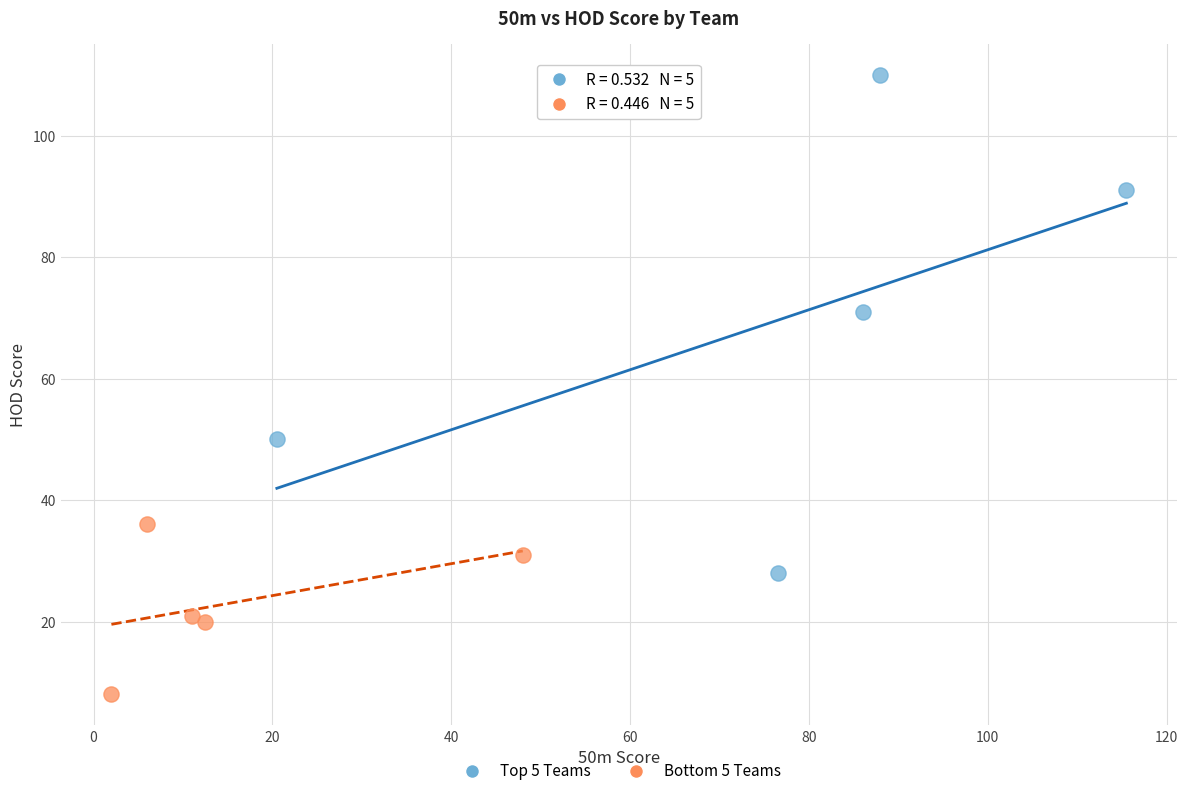

Which series has the widest spread of Y values?

Top 5 Teams